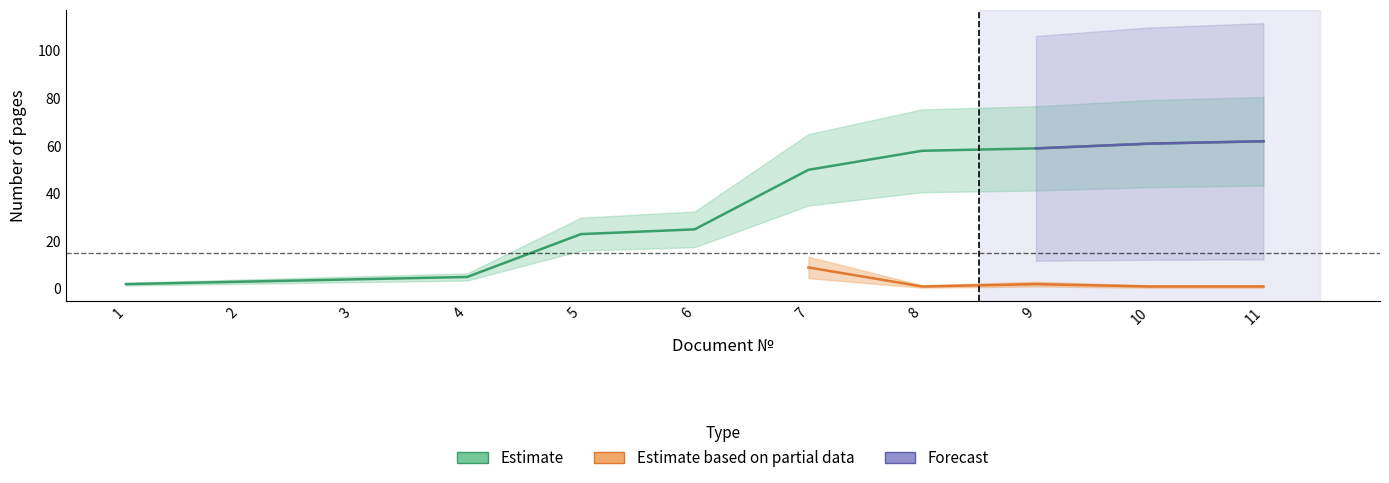

At which label does the data first exceed 25?

7